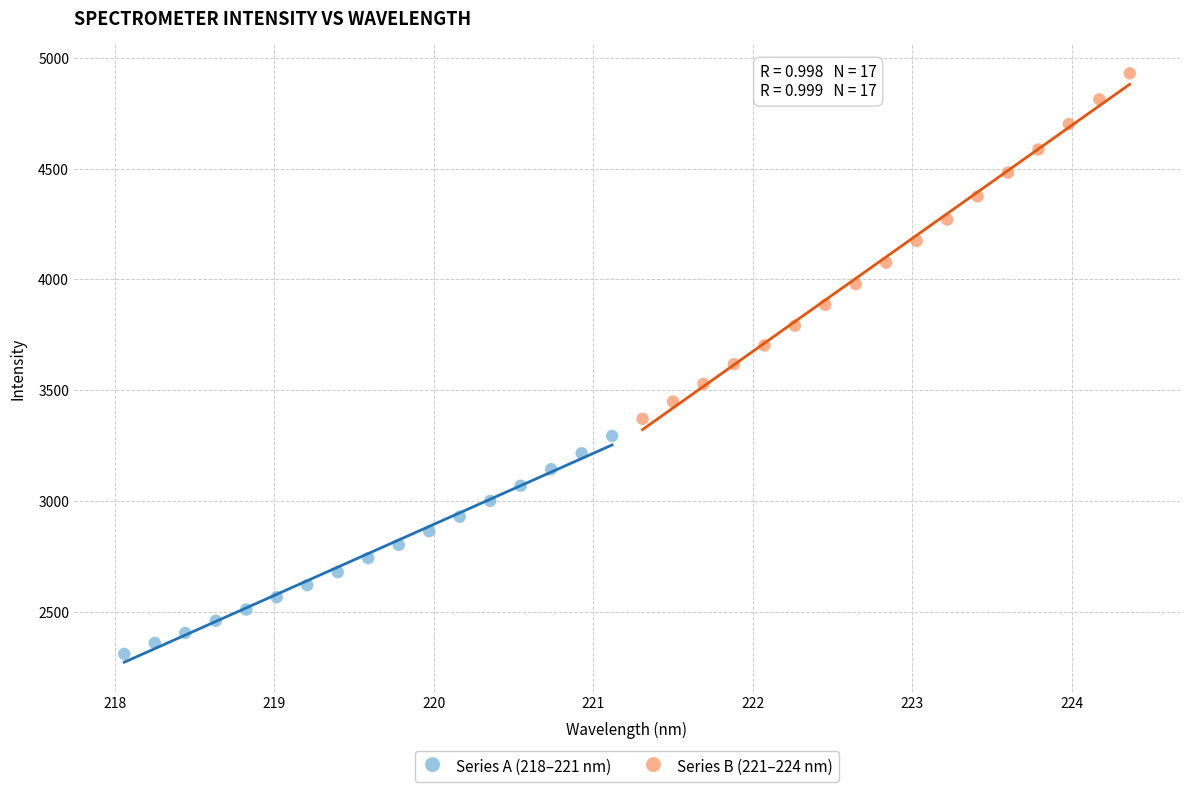

Which series reaches the maximum Y coordinate?

Series B (221–224 nm)